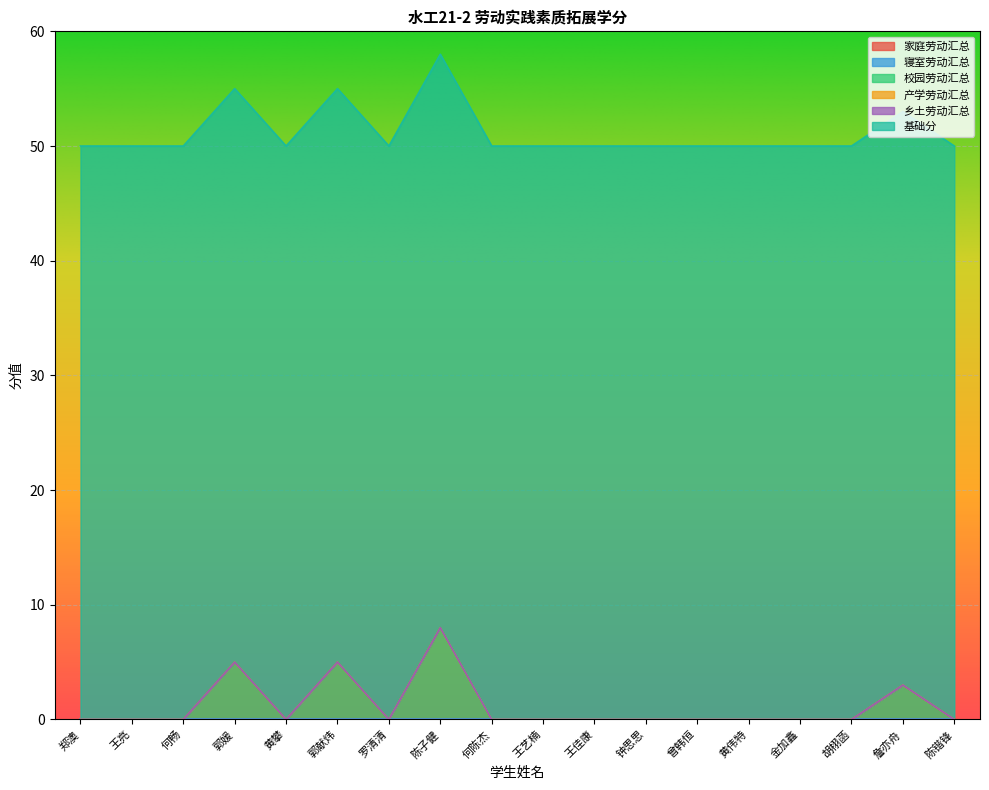

What is the label of the 2nd point from the left?

王亮